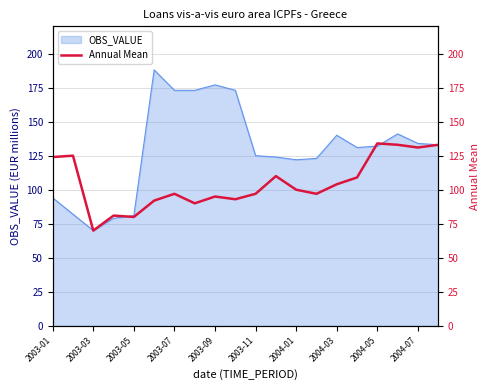

What is the sum of all values?

2095